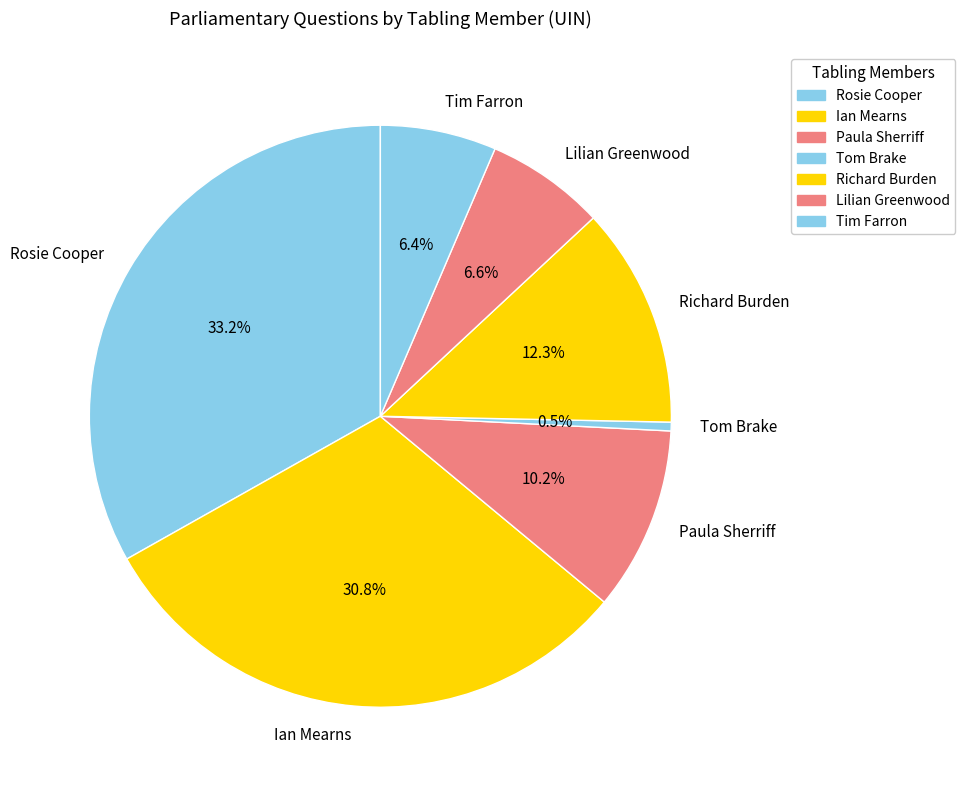

Is there a majority slice in this chart?

No